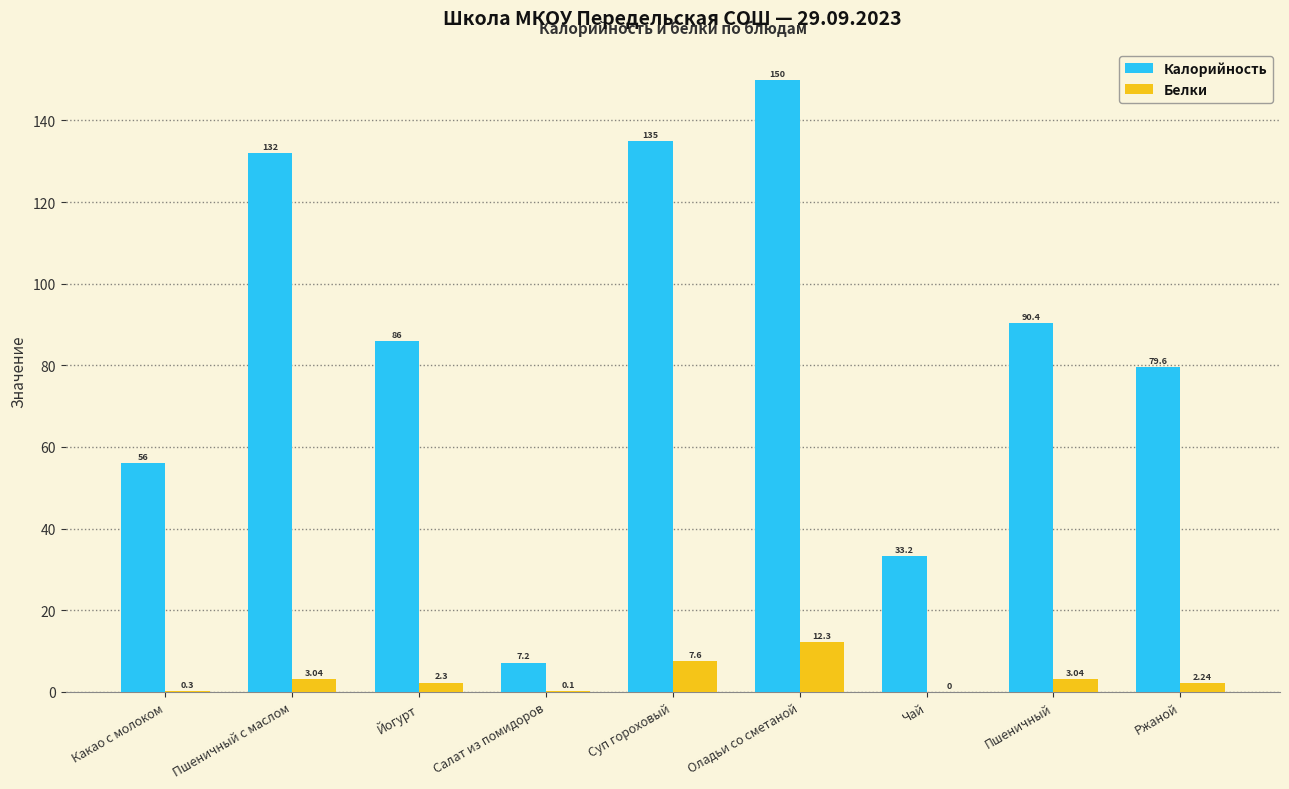

What is the sum of all Калорийность values?

769.4